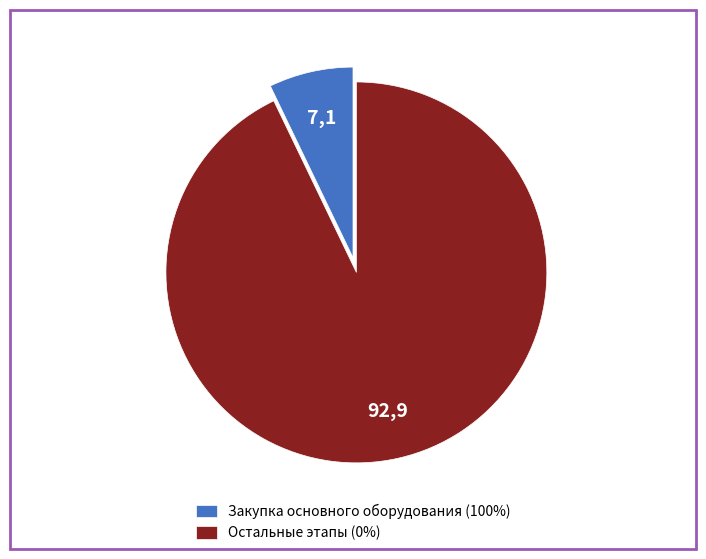

What is the largest slice in the pie chart?

Остальные этапы (0%)